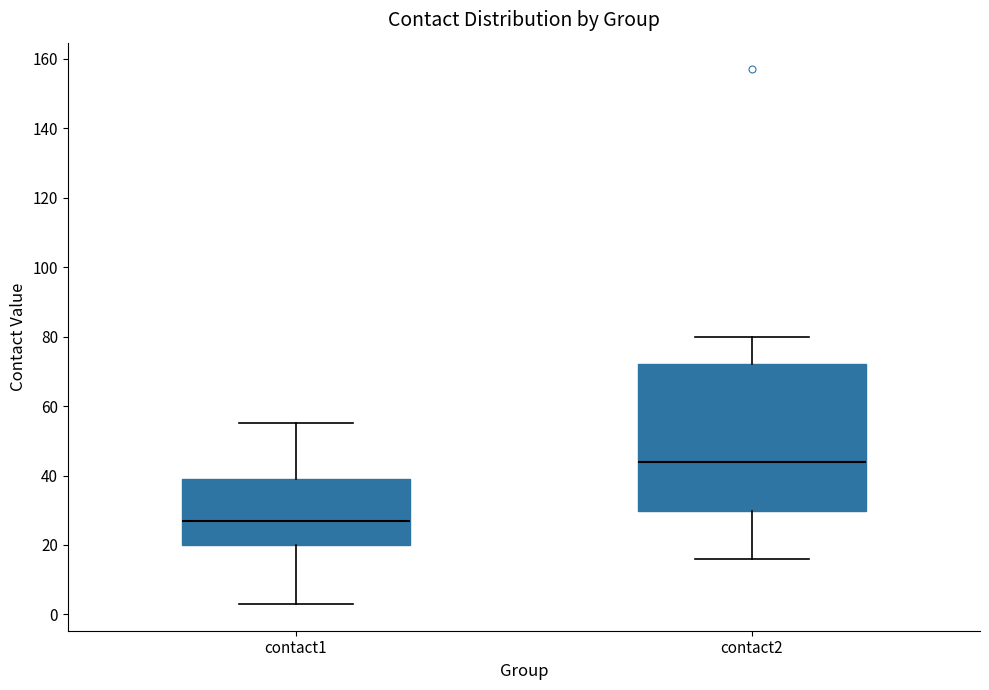

Which box has the lowest median line?

contact1